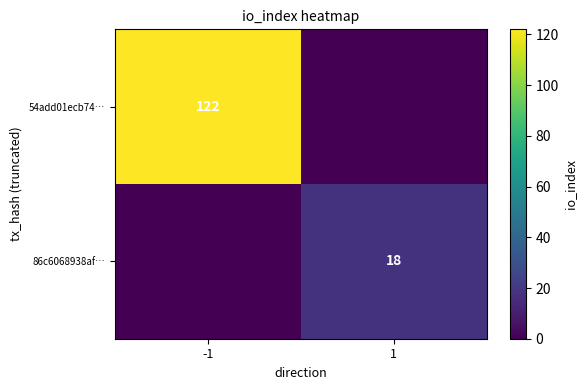

Is the value of 54add01ecb74… at -1 greater than the value of 86c6068938af… at 1?

Yes